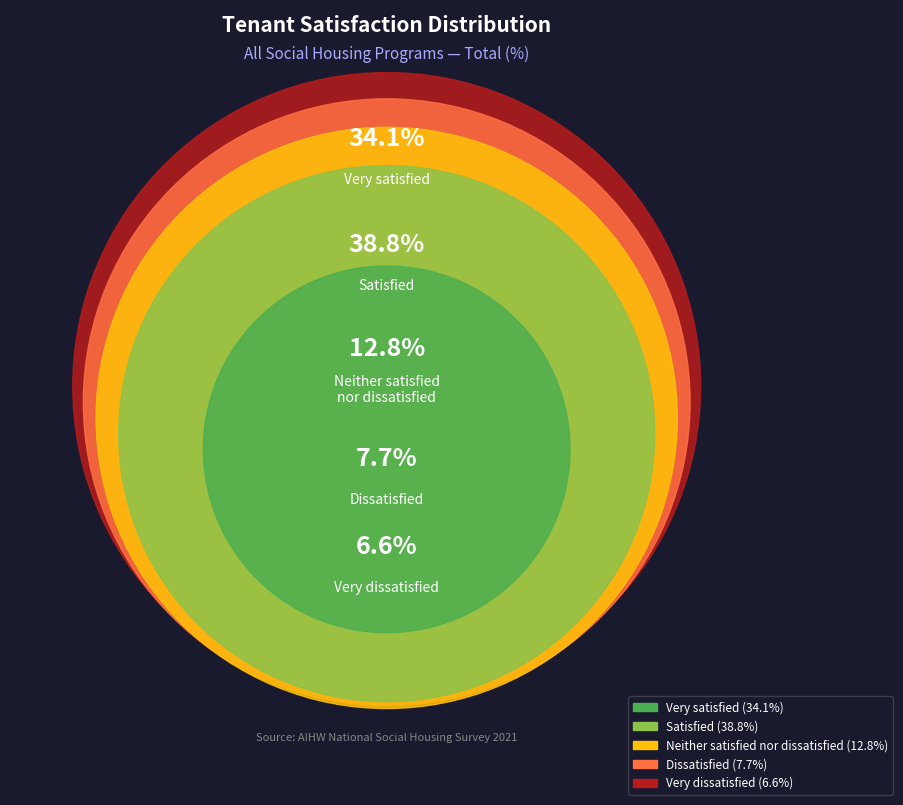

Count the number of slices in the pie.

5